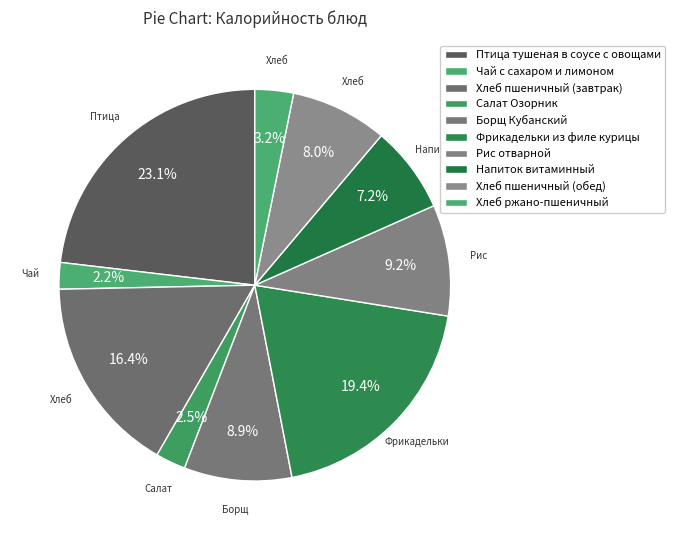

Count the number of slices in the pie.

10